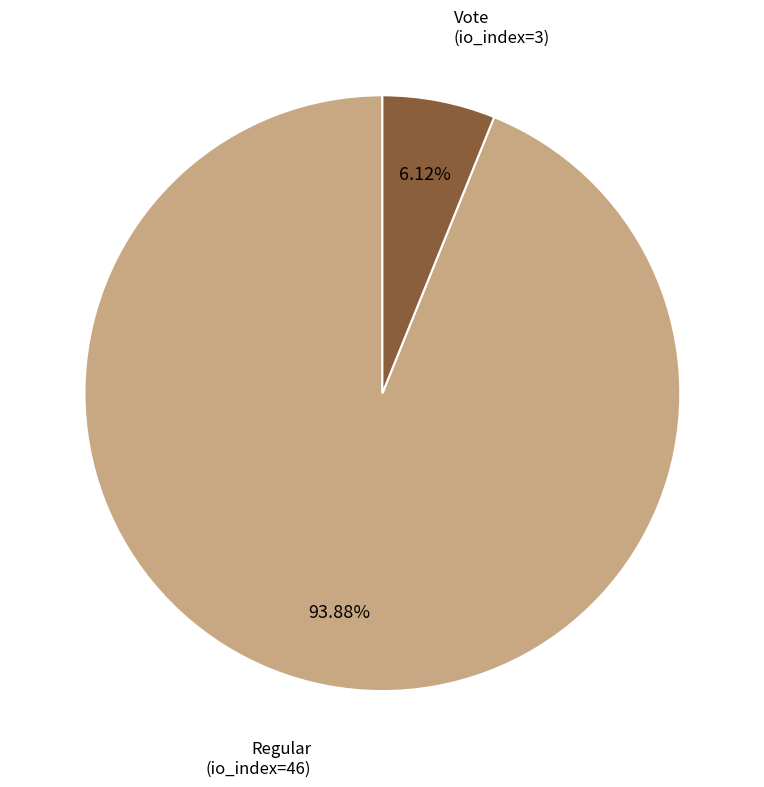

To the nearest percent, what is the average slice percentage?

50%